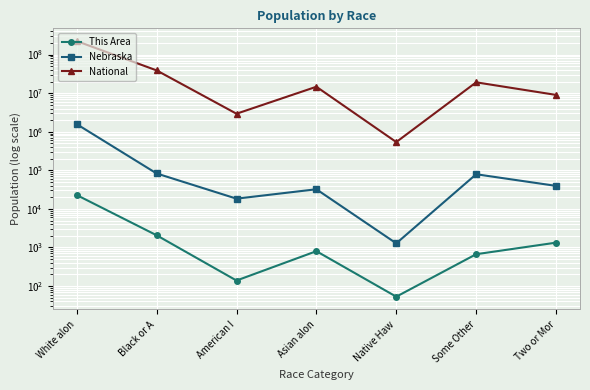

List the series in order of their peak value, highest first.

National, Nebraska, This Area